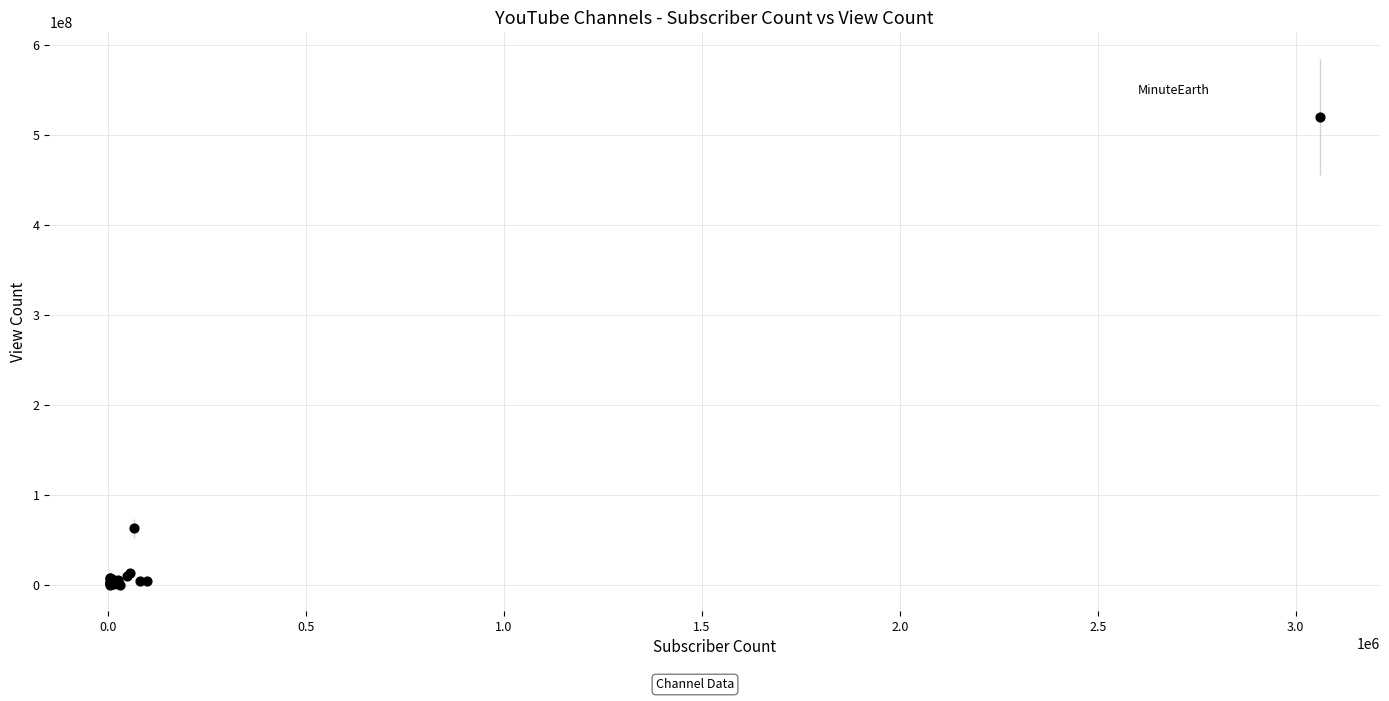

What Y value in the scatter plot is closest to 259992509?

62835844